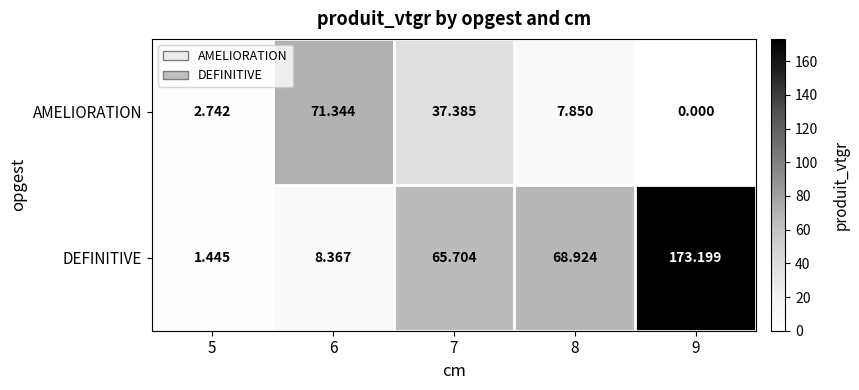

List the series in order of their peak value, lowest first.

AMELIORATION, DEFINITIVE